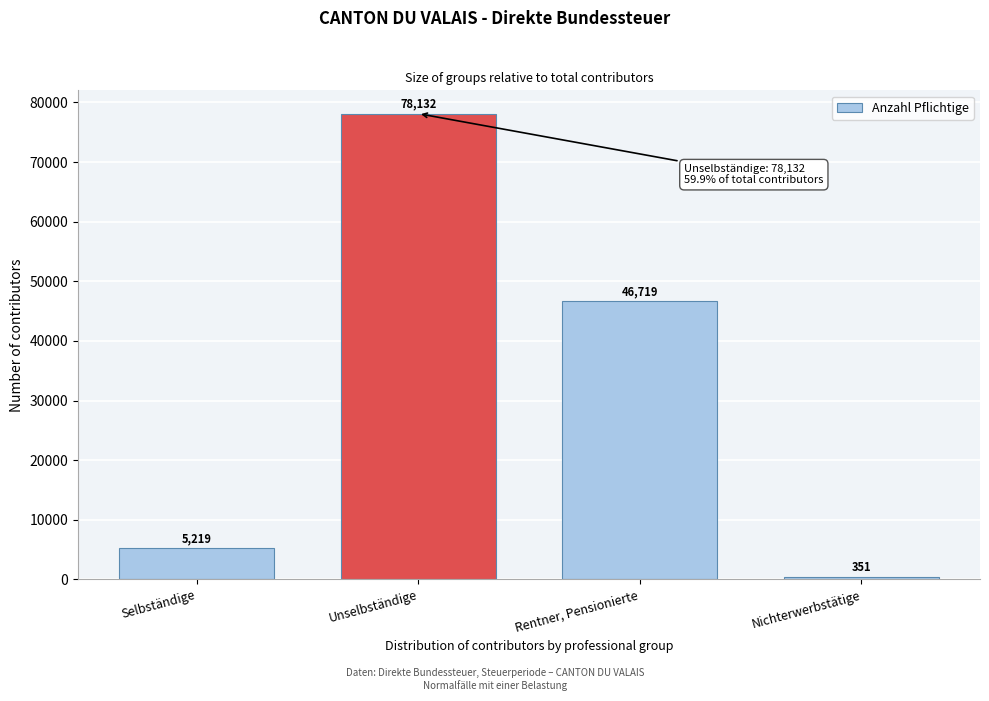

Reading right to left, list all the values displayed in this chart.

351	46719	78132	5219